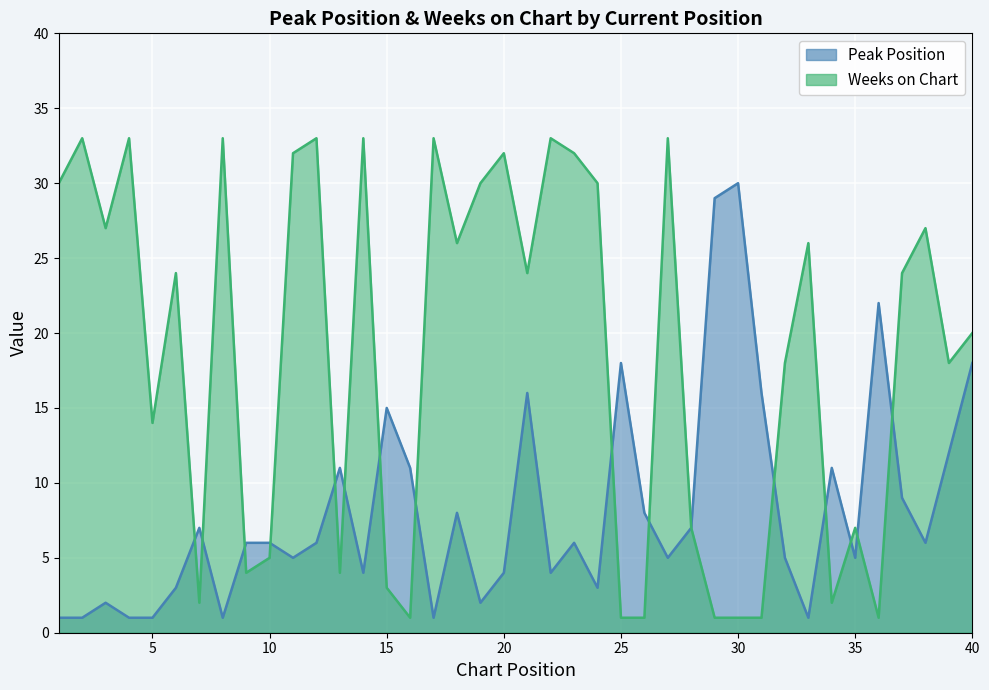

Reading right to left, transcribe all the data shown in this chart.

Peak Position: 18	12	6	9	22	5	11	1	5	16	30	29	7	5	8	18	3	6	4	16	4	2	8	1	11	15	4	11	6	5	6	6	1	7	3	1	1	2	1	1
Weeks on Chart: 20	18	27	24	1	7	2	26	18	1	1	1	7	33	1	1	30	32	33	24	32	30	26	33	1	3	33	4	33	32	5	4	33	2	24	14	33	27	33	30